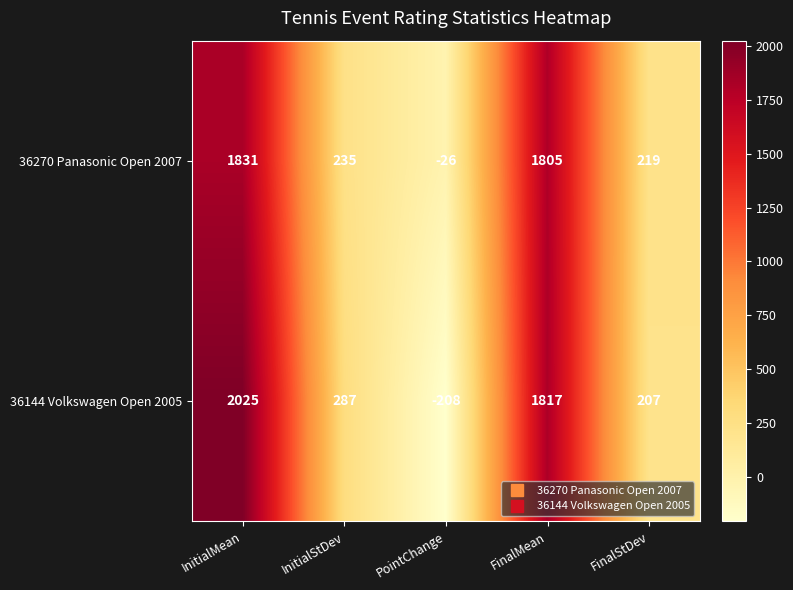

The 36270 Panasonic Open 2007 series shows 92 at FinalStDev. True or false?

False